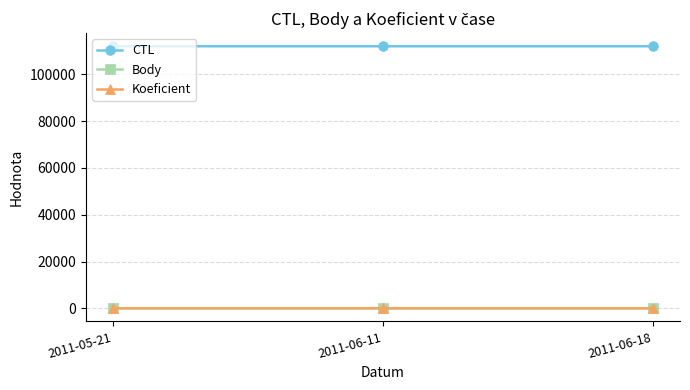

What is the difference between the highest and lowest values at 2011-05-21?

112000